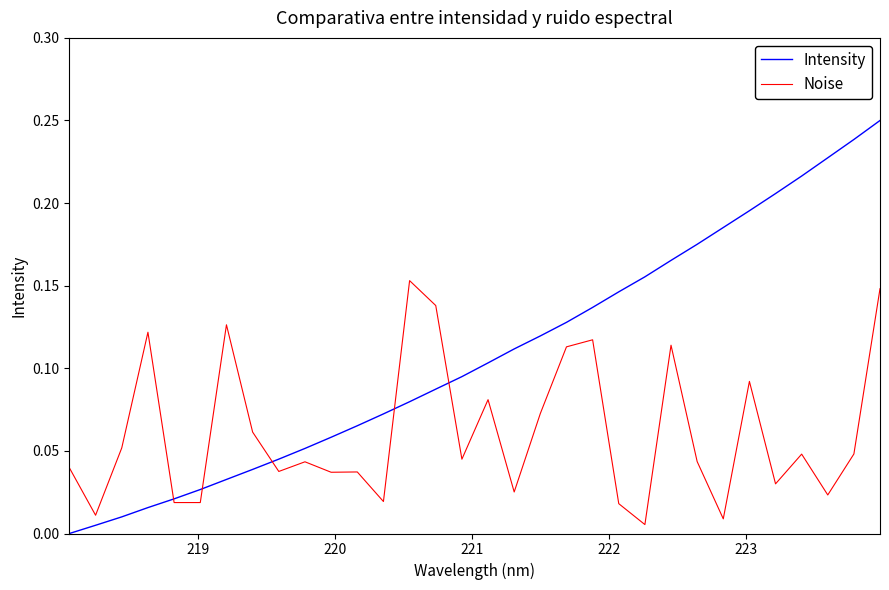

Count the number of categories in the chart.

32